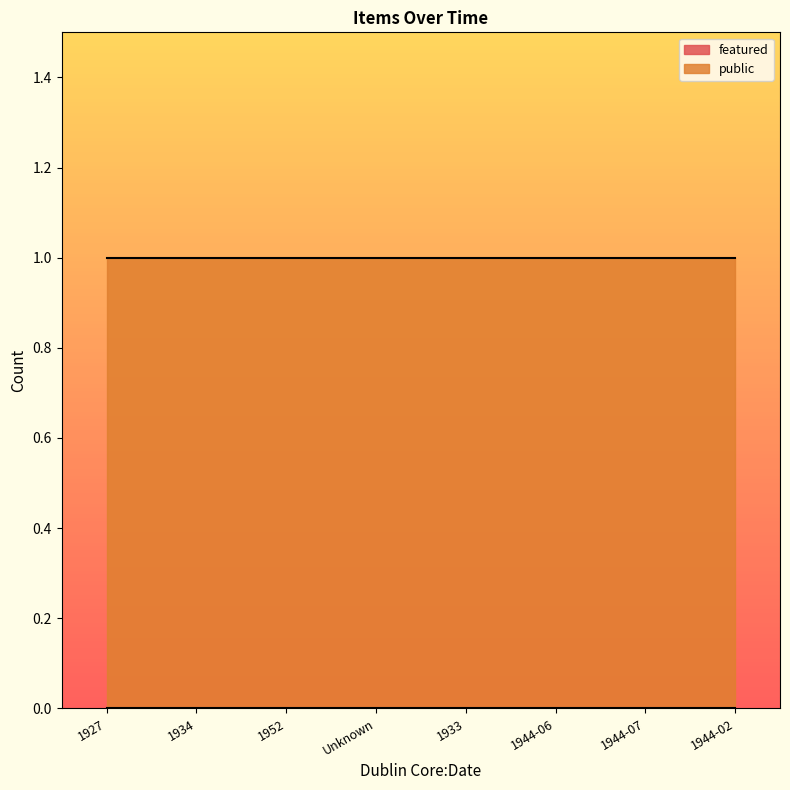

What is the label of the 8th point from the left?

1944-02